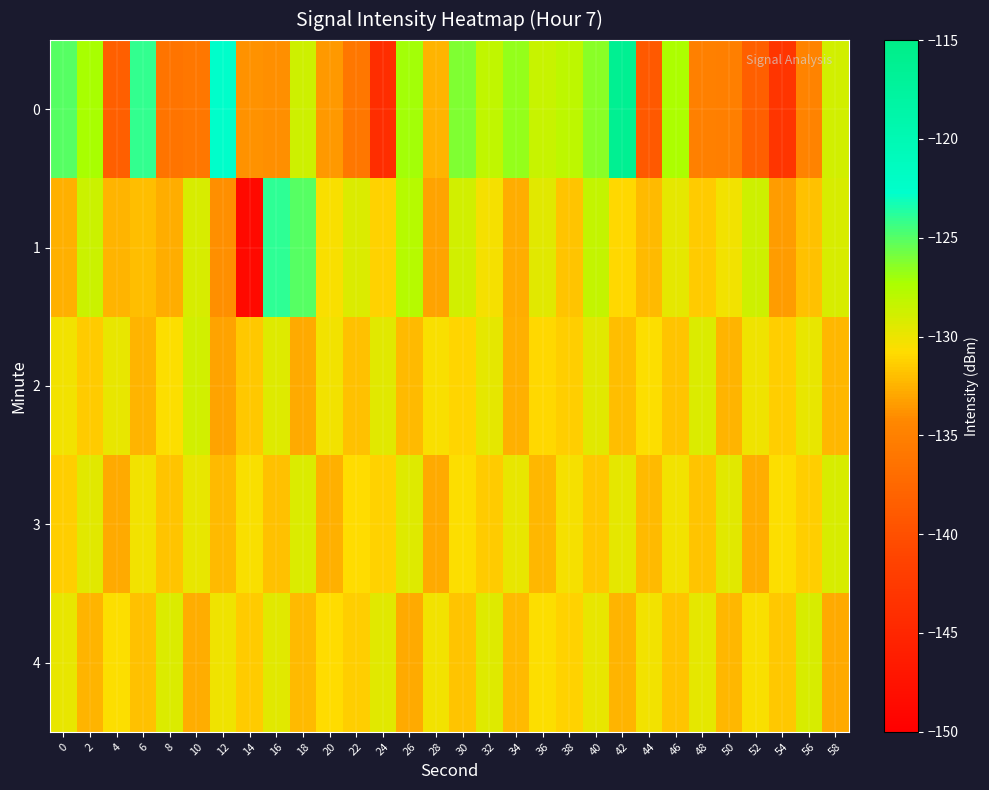

At which category is the sum across all series the highest?

42